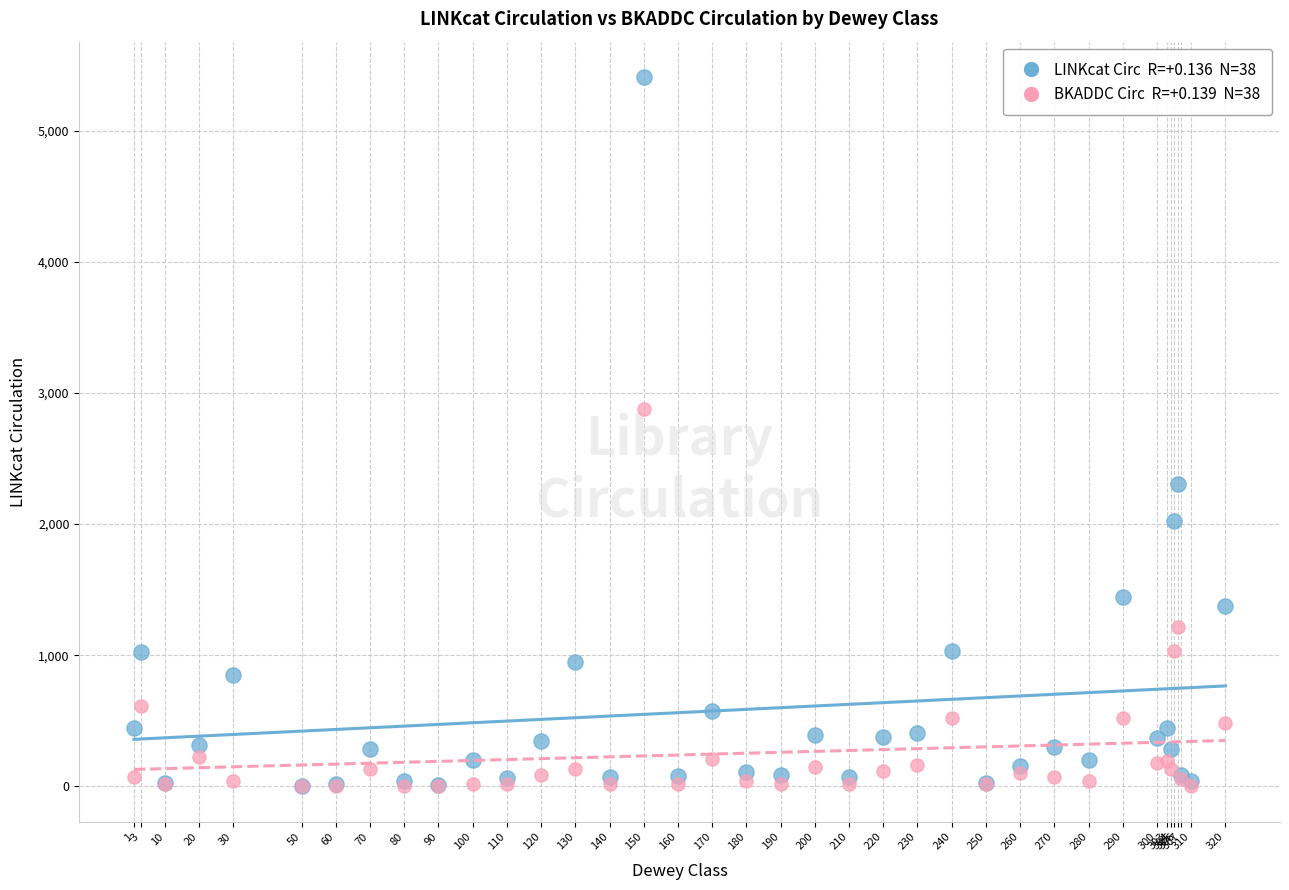

Across all series, what Y value is closest to 2703?

2880